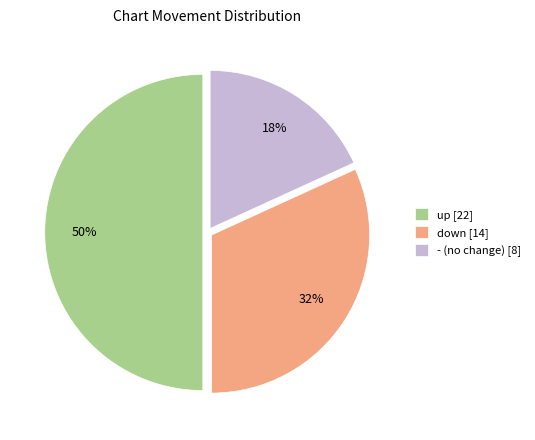

What is the smallest slice in the pie chart?

-